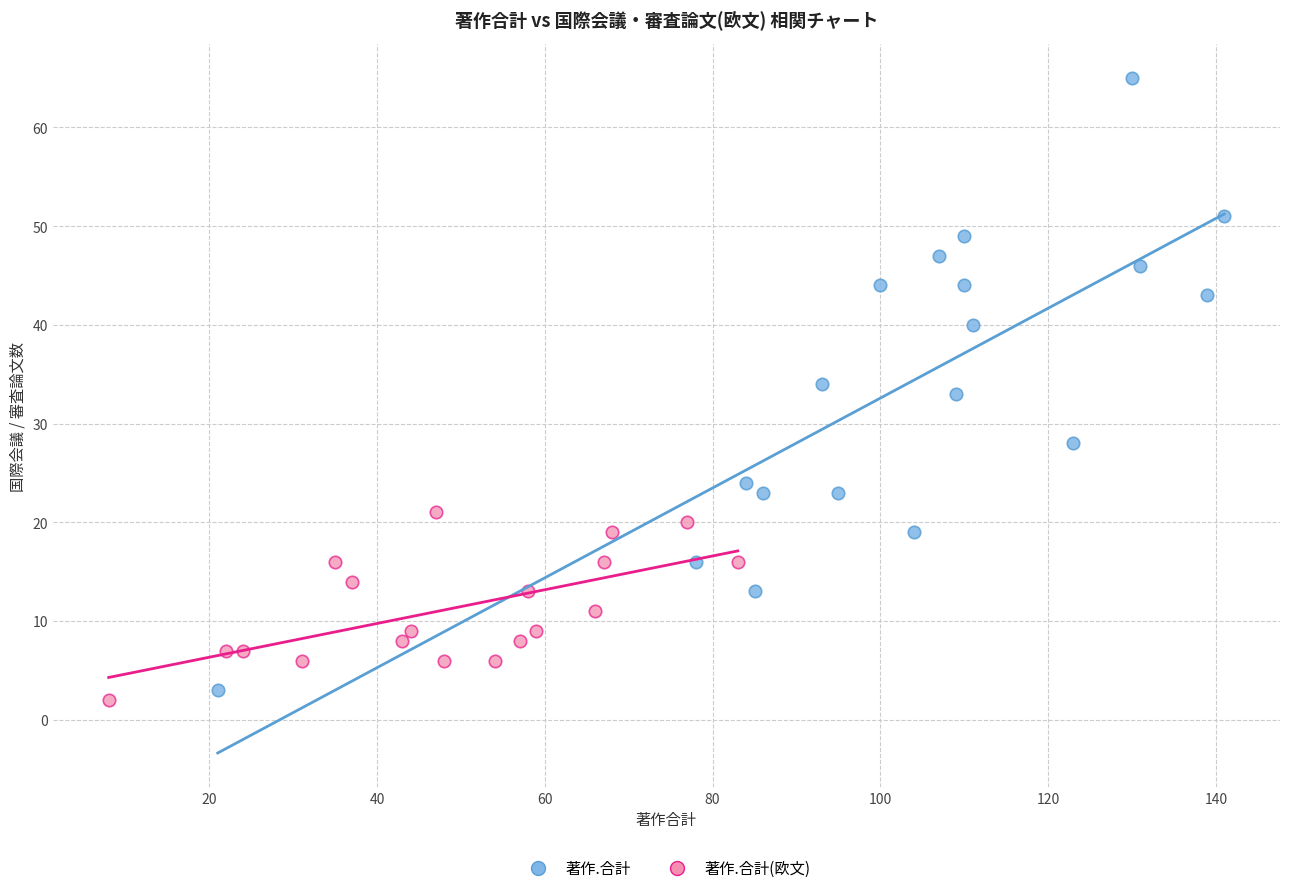

Which series reaches the maximum Y coordinate?

著作.合計